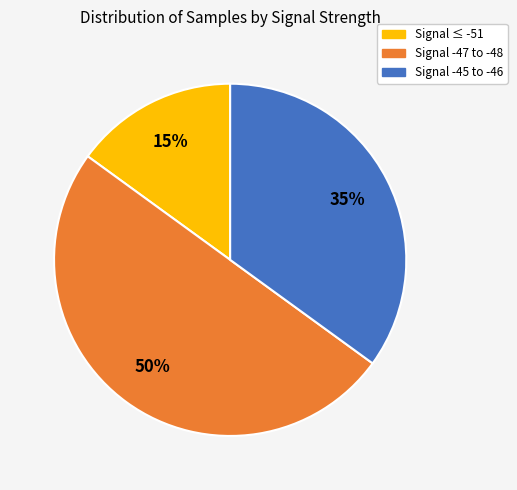

How many segments does this pie chart have?

3